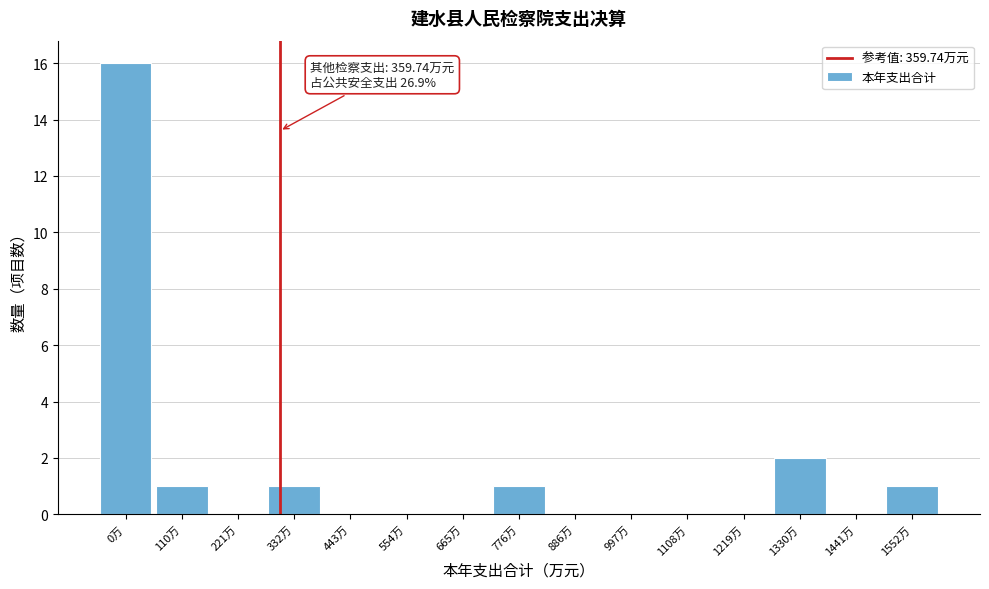

Reading left to right, what are all the values shown in this chart?

0万=16	110万=1	221万=0	332万=1	443万=0	554万=0	665万=0	776万=1	886万=0	997万=0	1108万=0	1219万=0	1330万=2	1441万=0	1552万=1